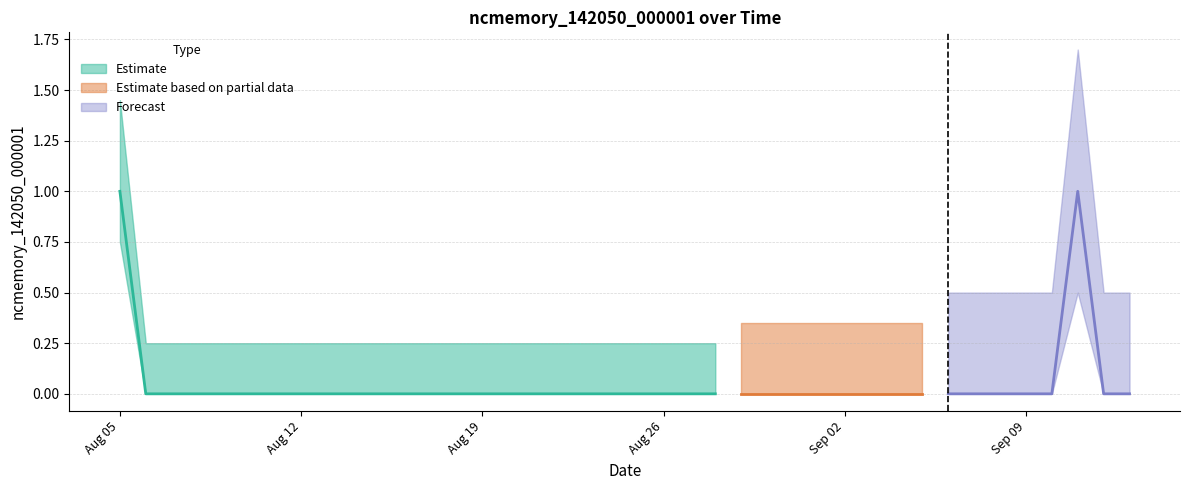

What is the label of the 8th point from the right?

2019-09-06